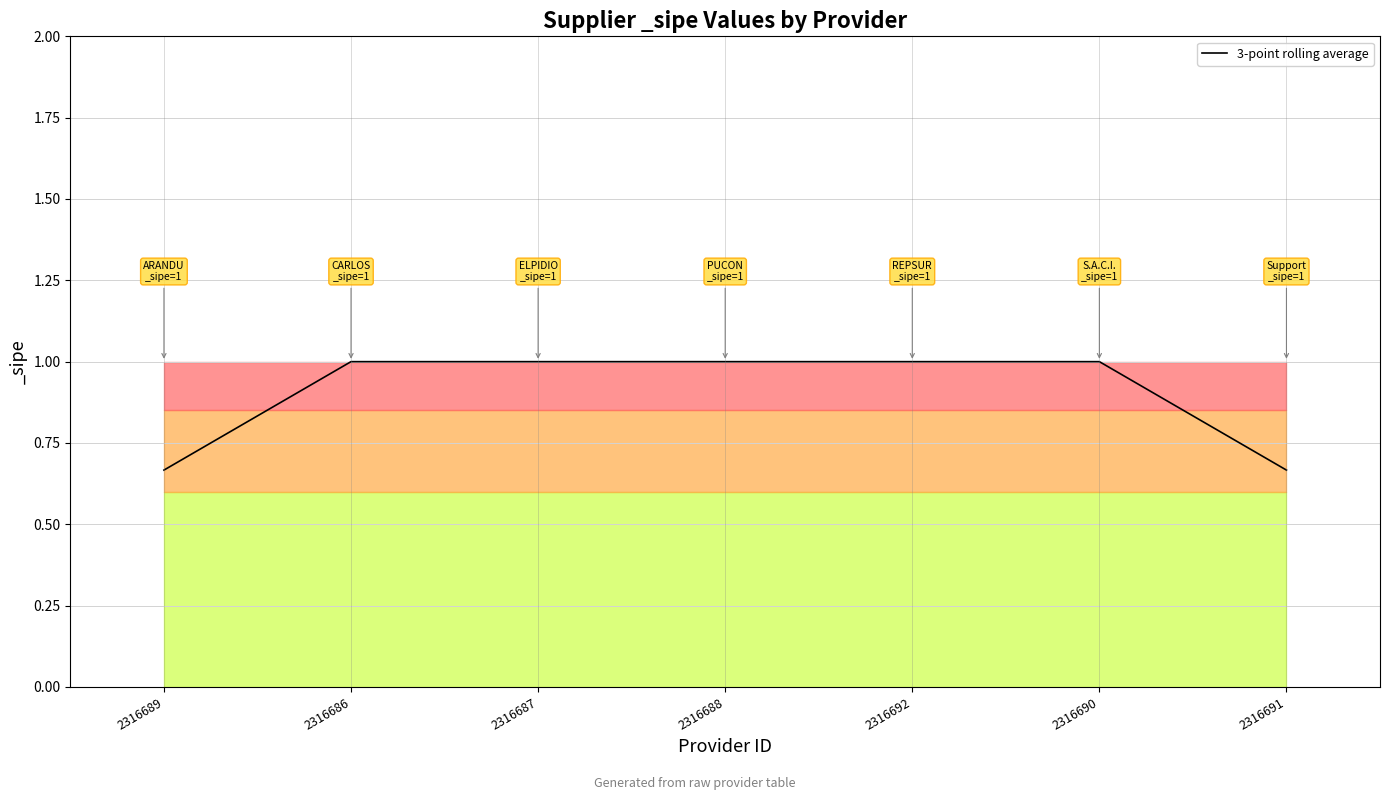

What is the maximum value shown in the chart?

1.0